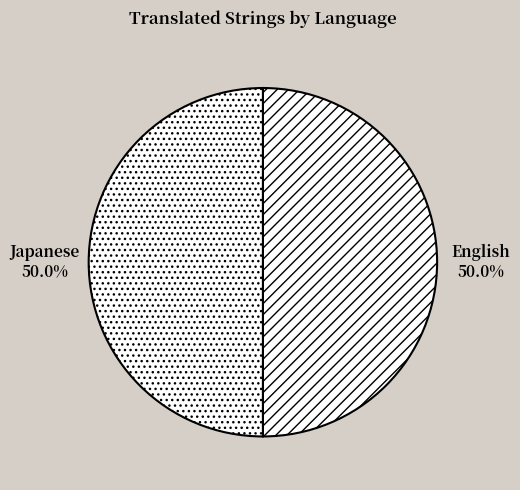

How many slices are in this pie chart?

2